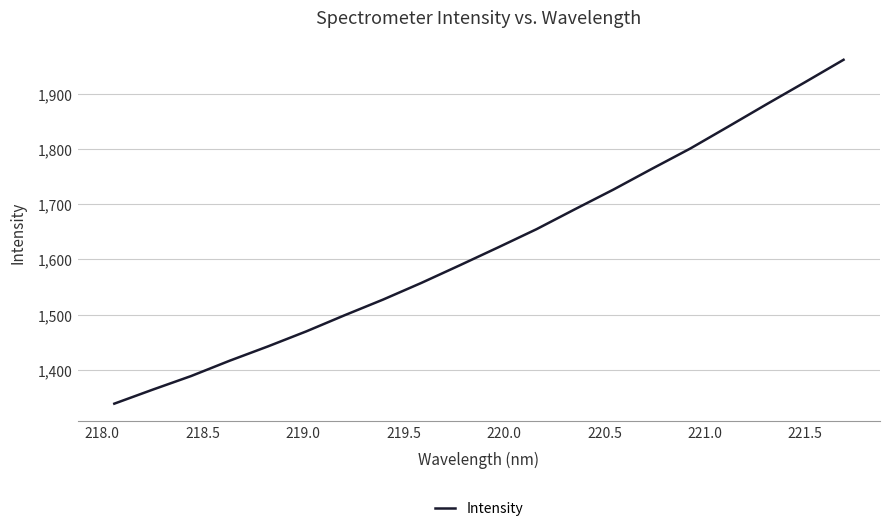

What is the difference between the maximum and minimum values?

623.5